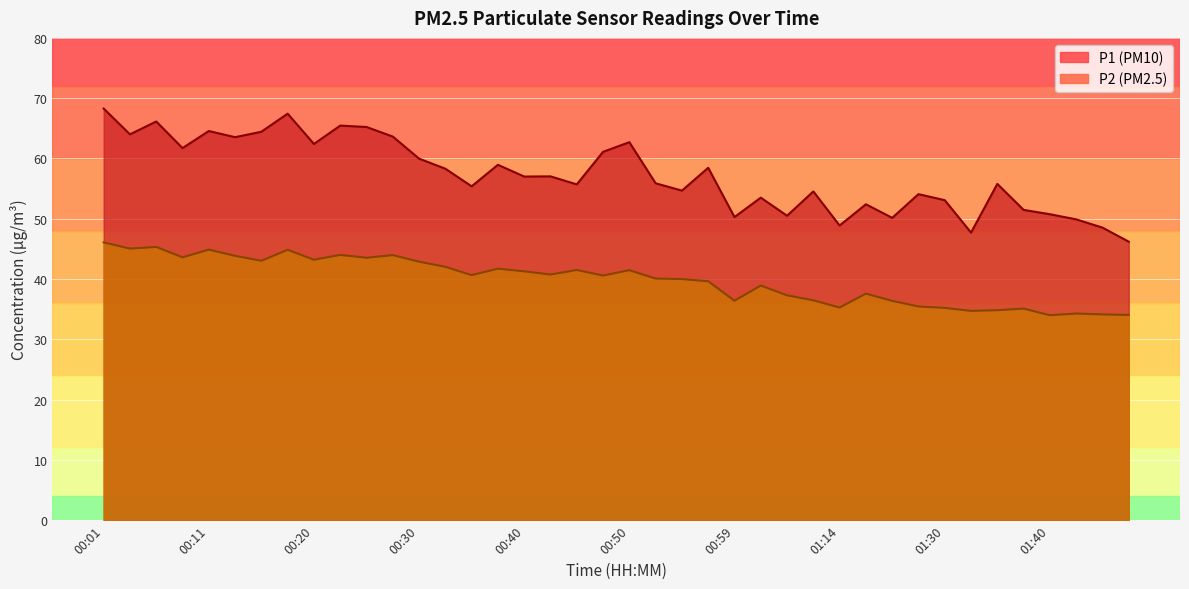

What is the label of the 32nd point from the right?

00:20